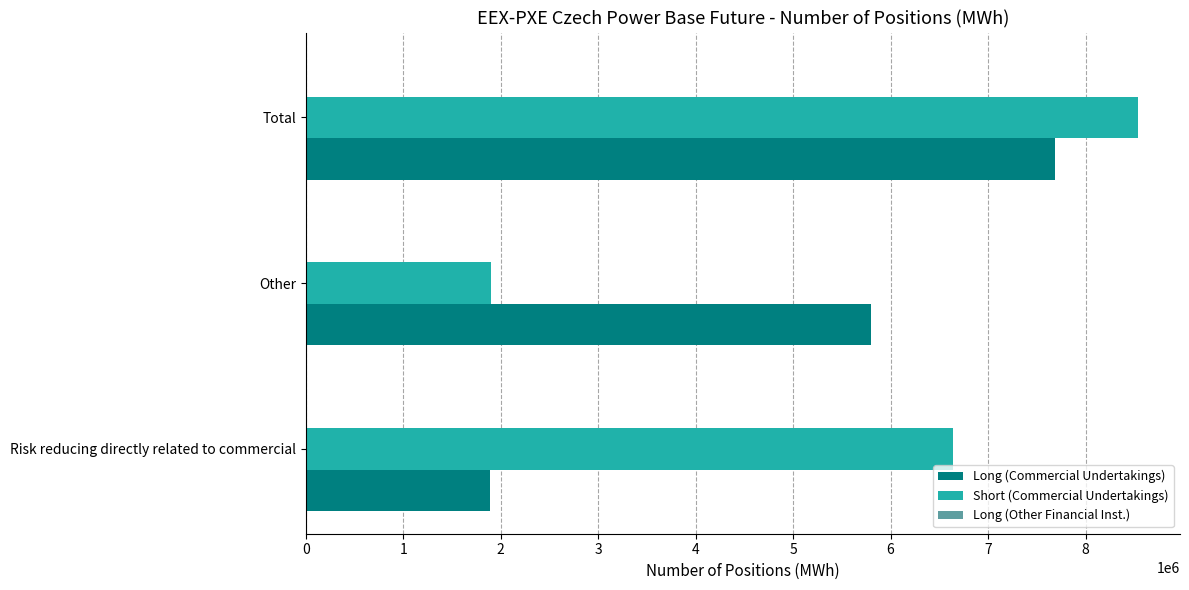

The value of Short (Commercial Undertakings) at Other is 1903281. True or false?

True